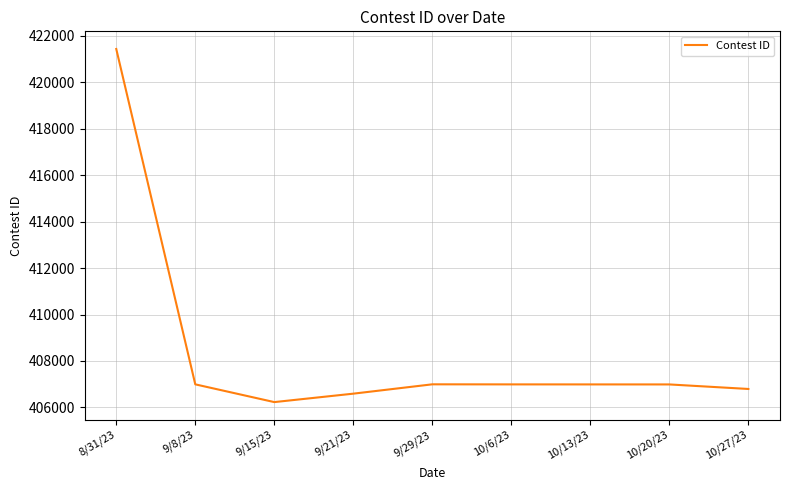

What is the difference between the maximum and minimum values?

15195